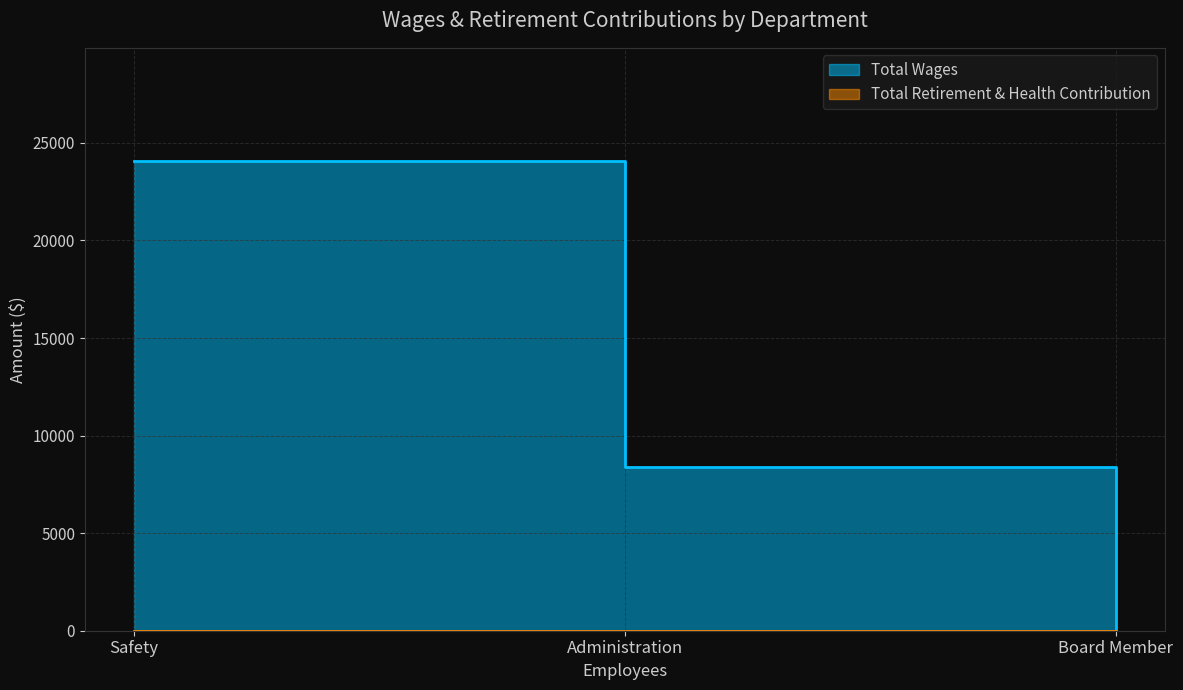

True or false: the data shows 8992 at Safety.

False